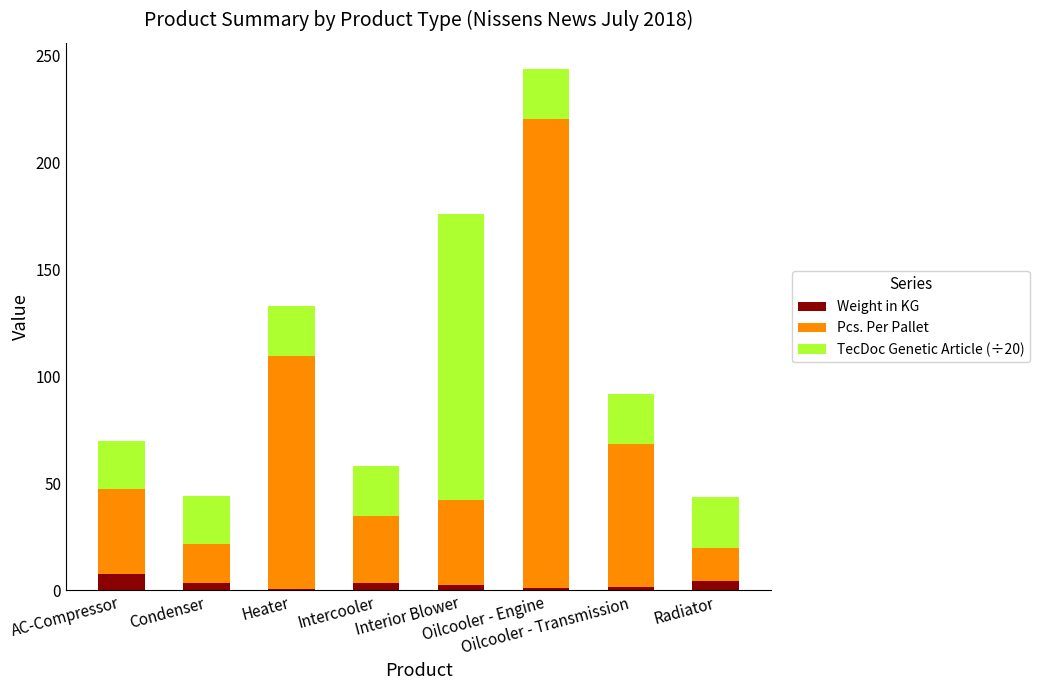

Count the number of categories in the chart.

8